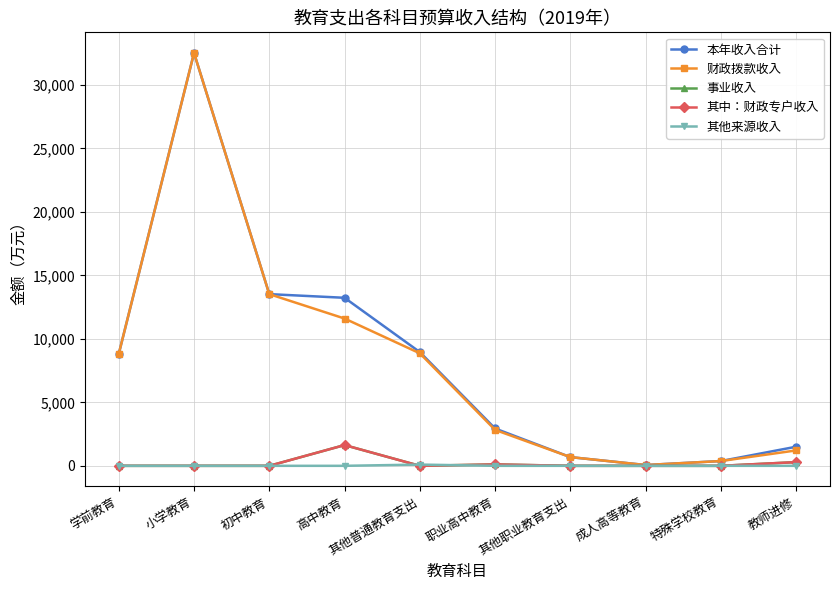

List the labels in order of 事业收入 value, smallest first.

学前教育, 小学教育, 初中教育, 其他普通教育支出, 其他职业教育支出, 成人高等教育, 特殊学校教育, 职业高中教育, 教师进修, 高中教育